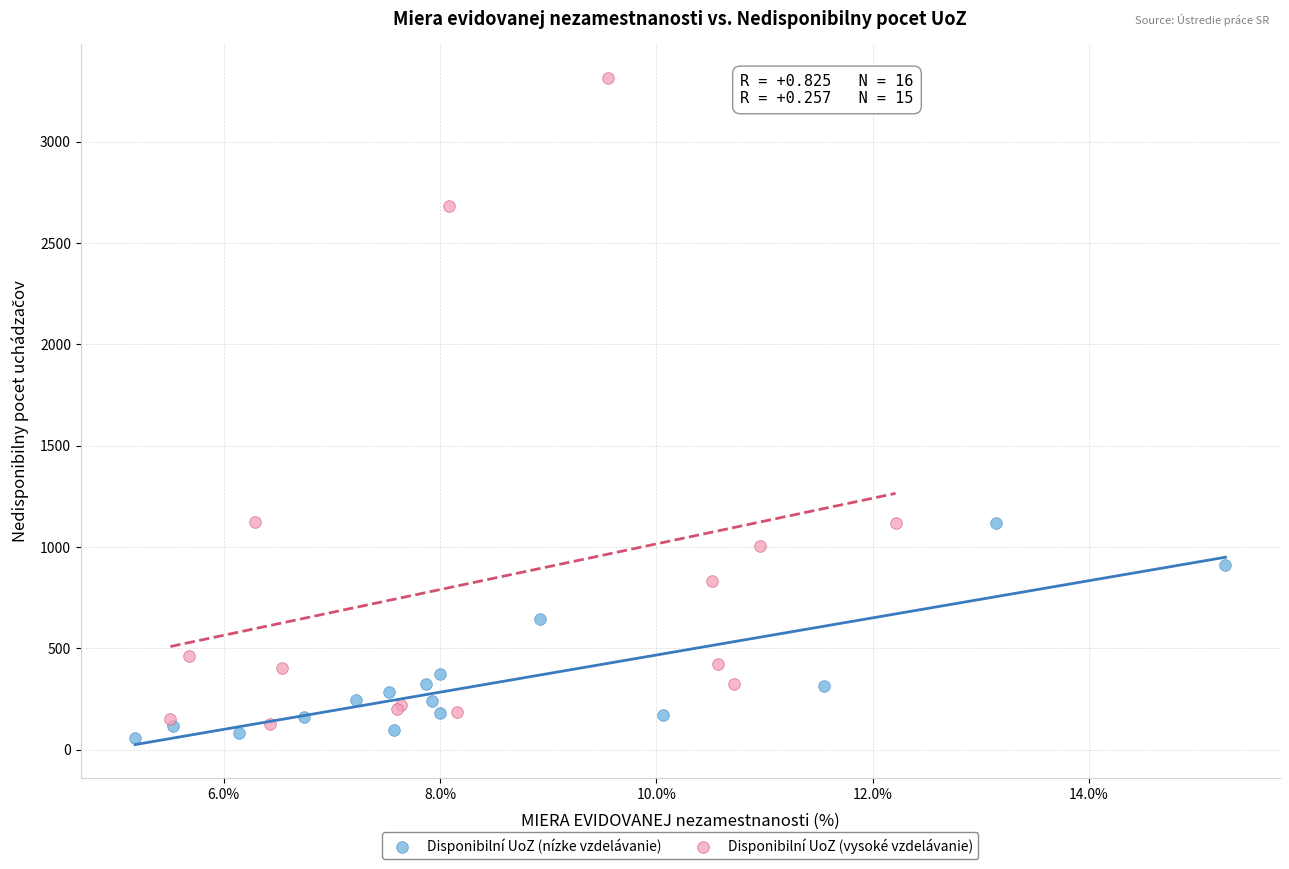

Which series contains the lowest Y value?

Disponibilní UoZ (nízke vzdelávanie)